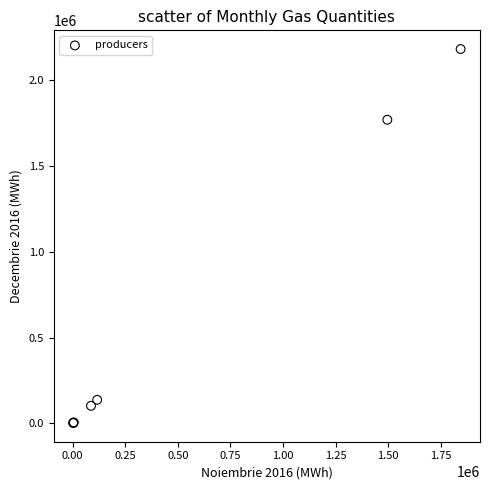

What Y value in the scatter plot is closest to 1090874?

1767574.7